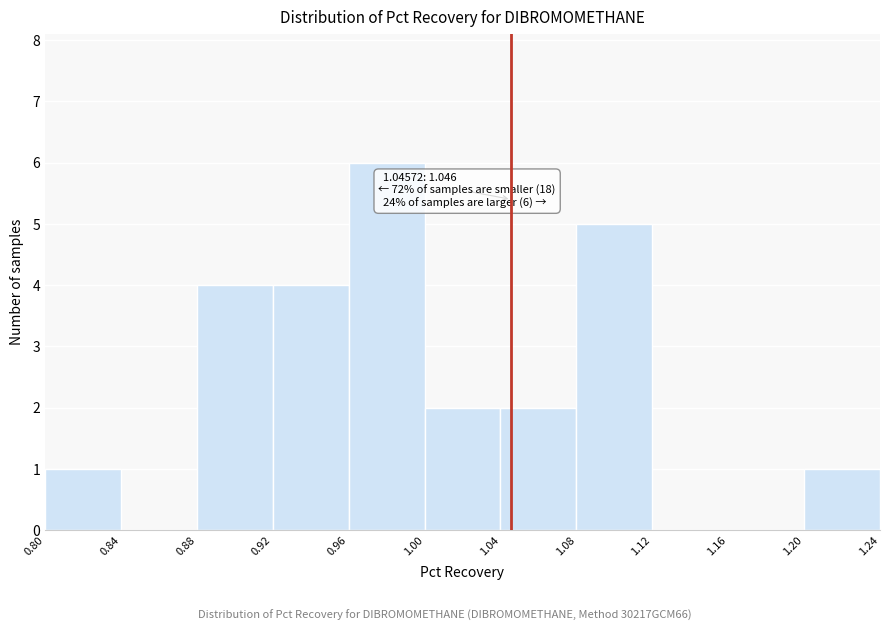

Which range on the x-axis has the tallest bar?

0.96 to 1.00